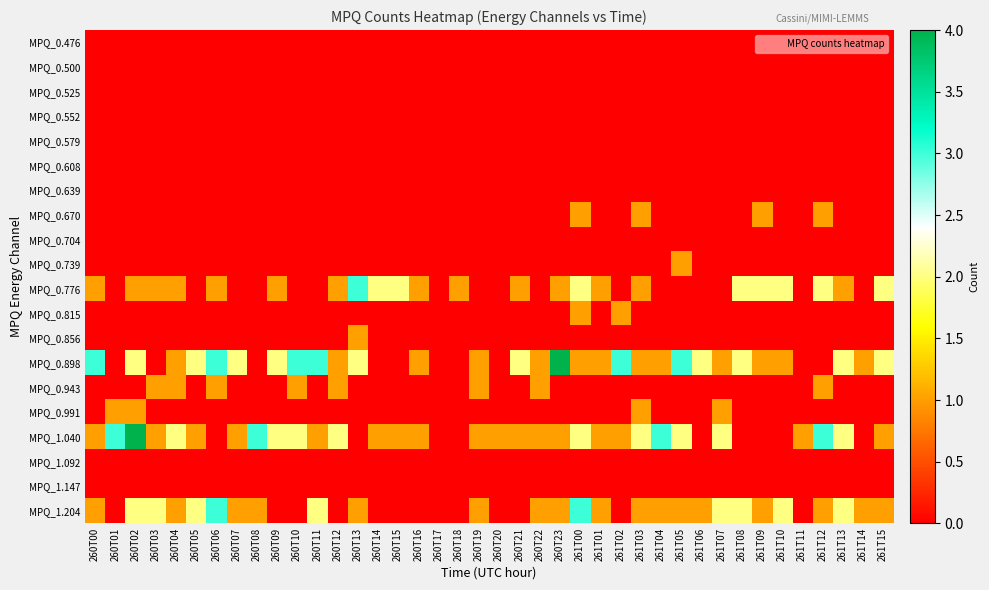

Which series has the largest total across all categories?

MPQ_0.898